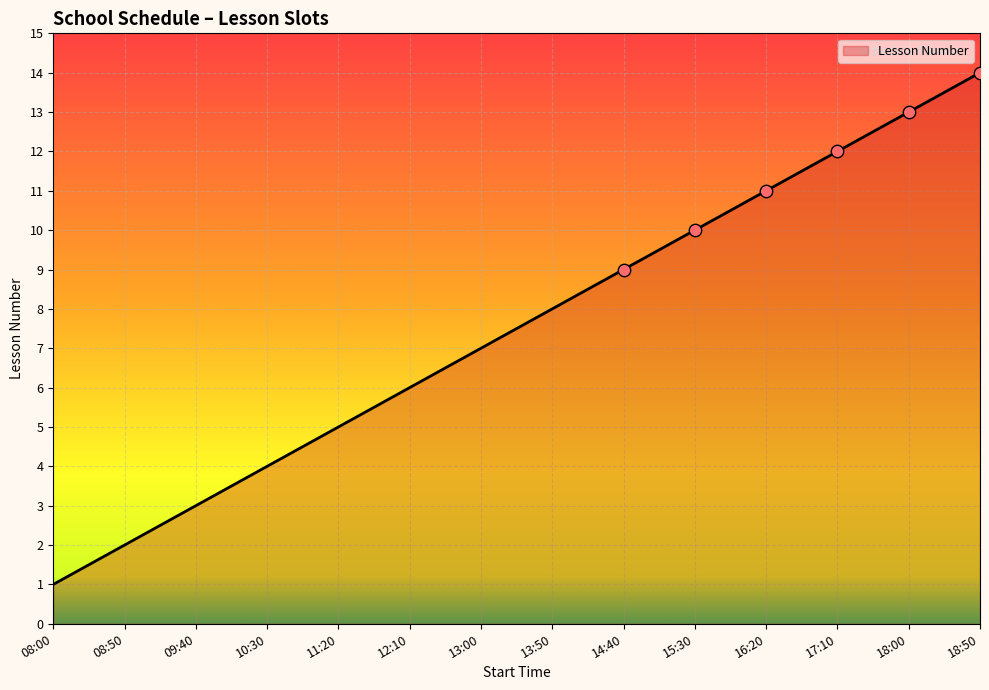

Which has a higher value, 14:40 or 10:30?

14:40